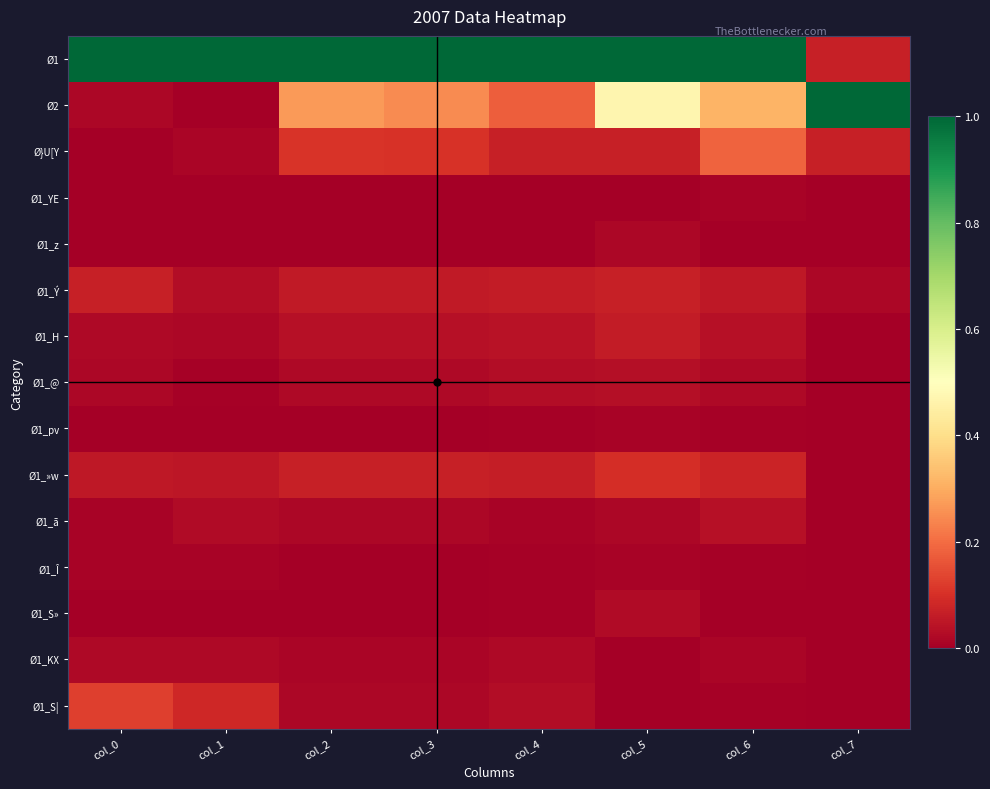

What is the total value across all series at col_7?

1.2